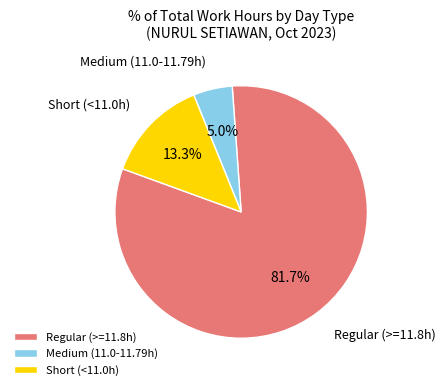

Count the number of slices in the pie.

3